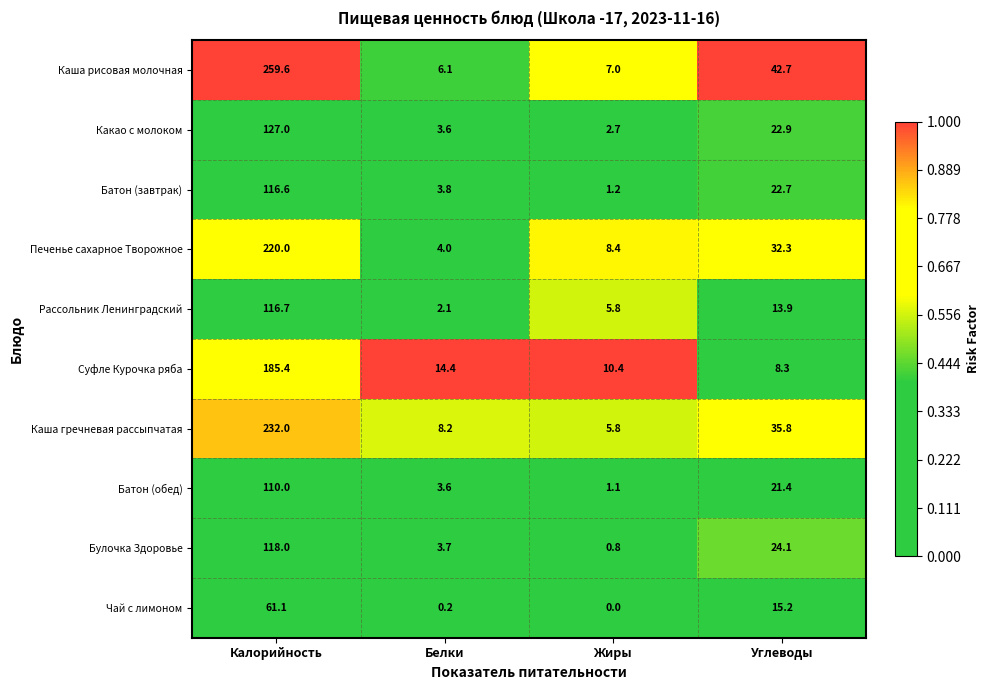

What is the difference between the maximum and minimum values in the Чай с лимоном series?

61.1